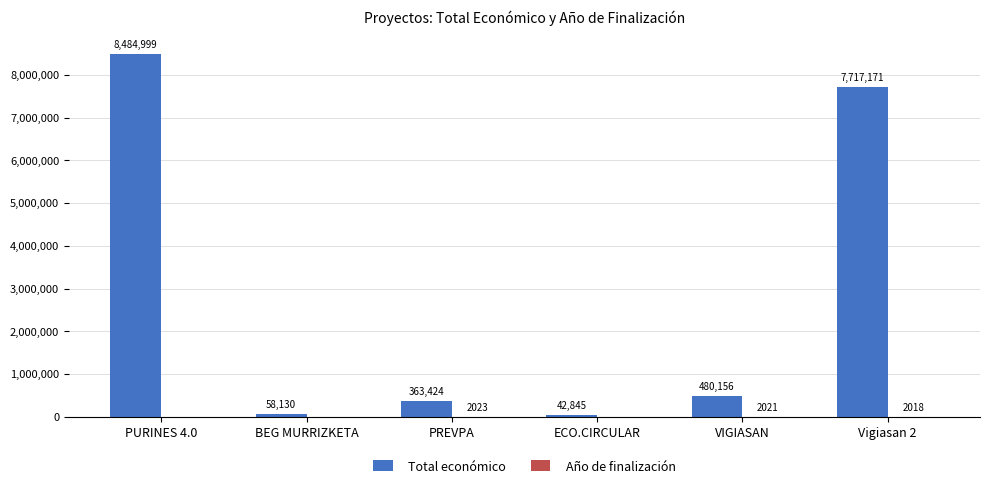

What is the total value across all series at PURINES 4.0?

8484999